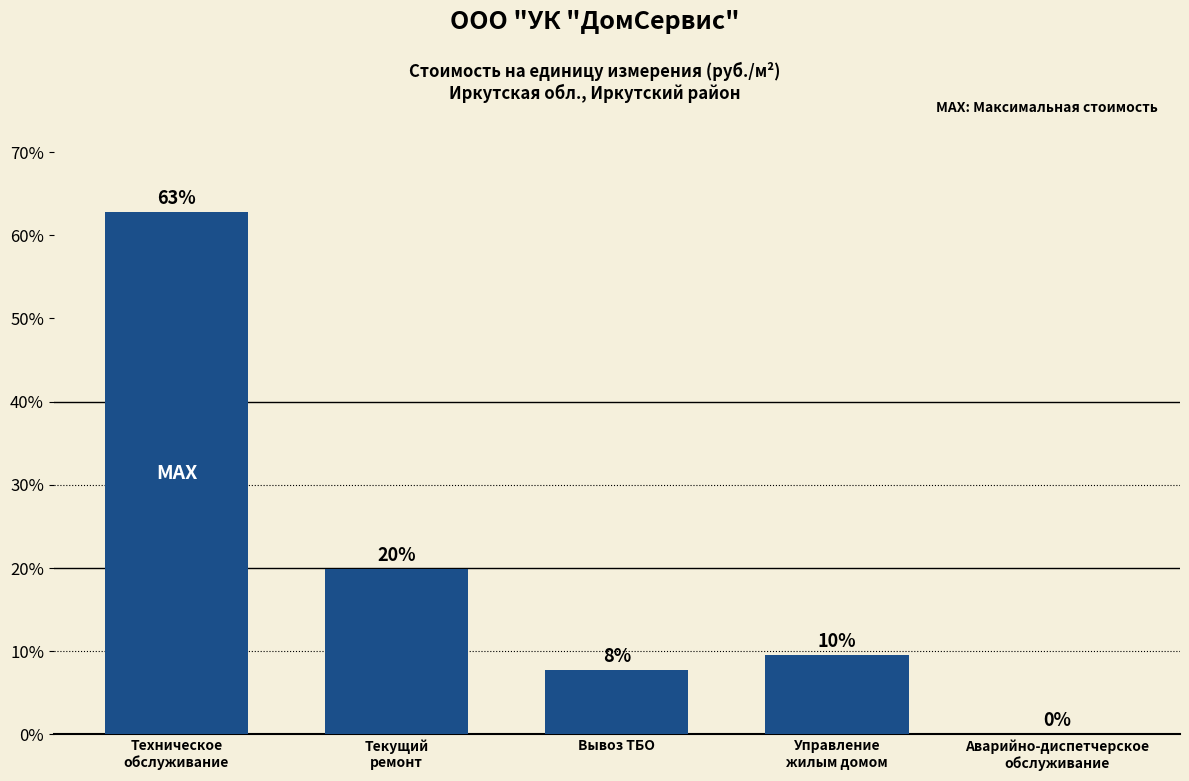

Where does the data first go above 9?

Техническое
обслуживание